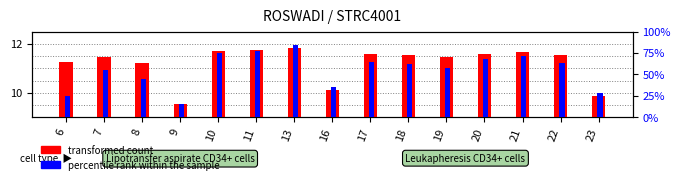

How many distinct data groups are displayed?

2